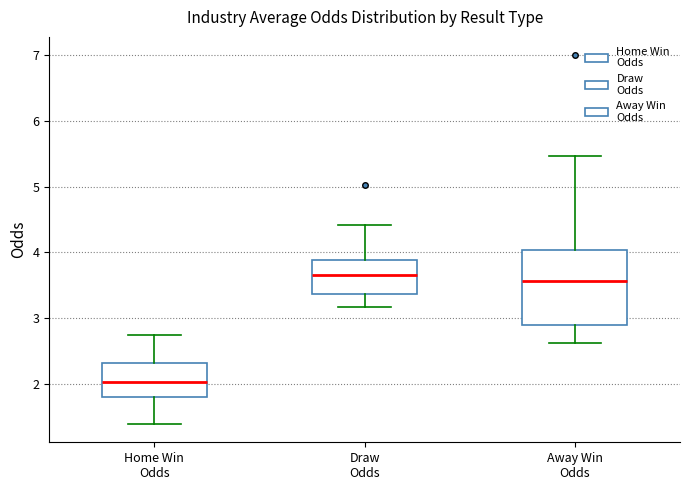

Reading left to right, transcribe this box plot: for each box, give where its median line is, the range the box spans, and where its two whiskers end, as read against the y-axis. The values are not printed on the chart, so give them approximately, as read against the axis.

Home Win Odds: median 2.0, box 1.8 to 2.3, whiskers 1.4 to 2.8
Draw Odds: median 3.7, box 3.4 to 3.9, whiskers 3.2 to 4.4
Away Win Odds: median 3.6, box 2.9 to 4.0, whiskers 2.6 to 5.5